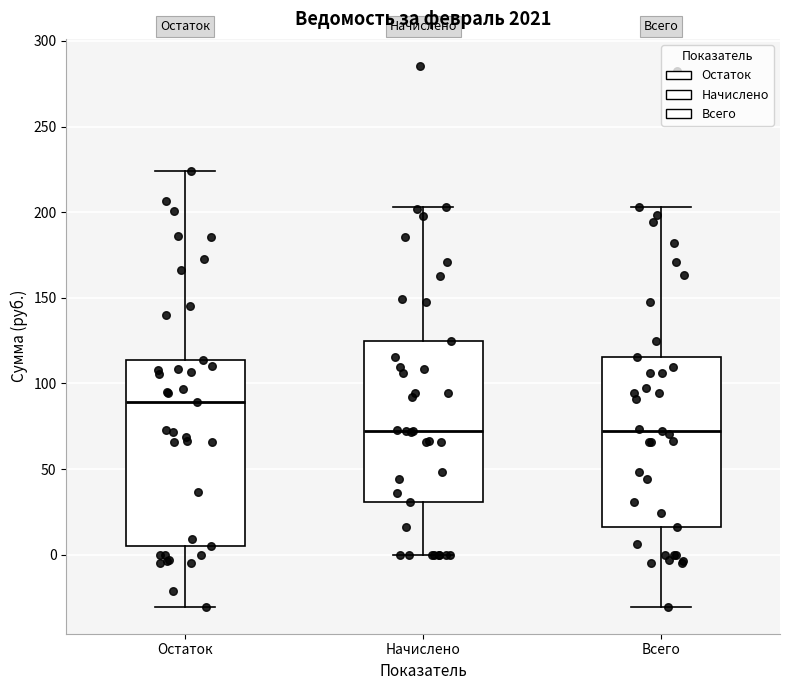

Reading left to right, transcribe this box plot: for each box, give where its median line is, the range the box spans, and where its two whiskers end, as read against the y-axis. The values are not printed on the chart, so give them approximately, as read against the axis.

Остаток: median 90, box 5 to 115, whiskers -30 to 225
Начислено: median 70, box 30 to 125, whiskers 0 to 205
Всего: median 70, box 15 to 115, whiskers -30 to 205